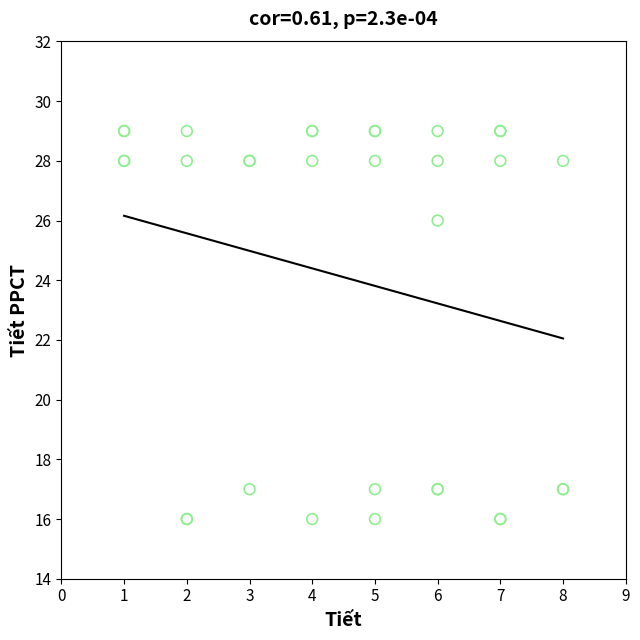

What Y value in the scatter plot is closest to 22?

26